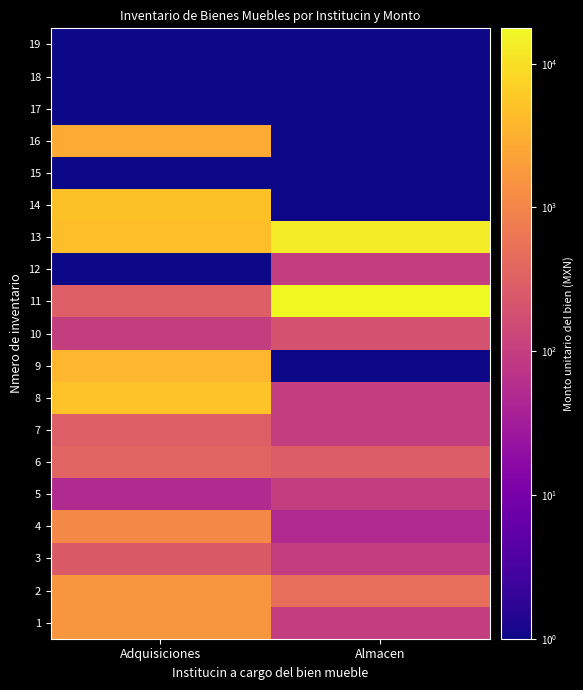

What is the difference between the highest and lowest values at Adquisiciones?

4999.9